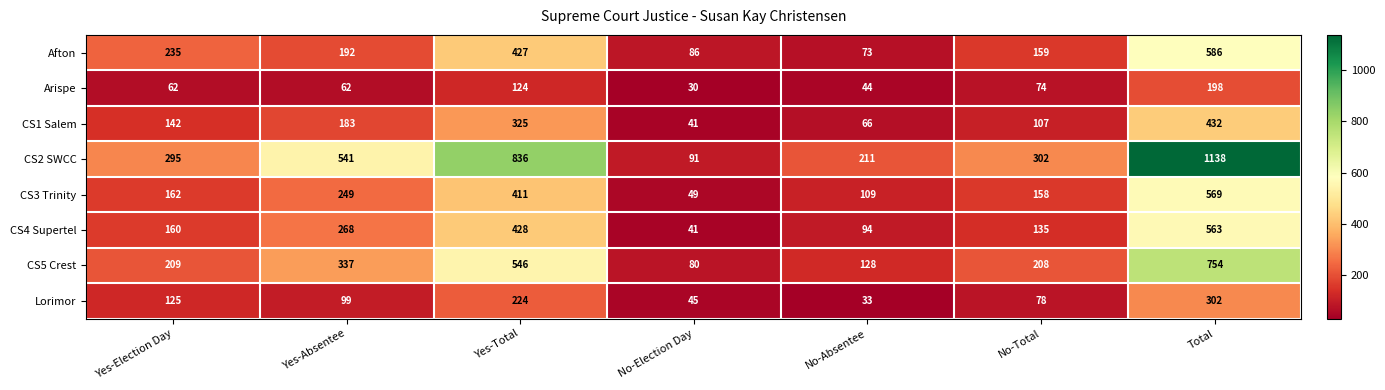

How many distinct data groups are displayed?

8